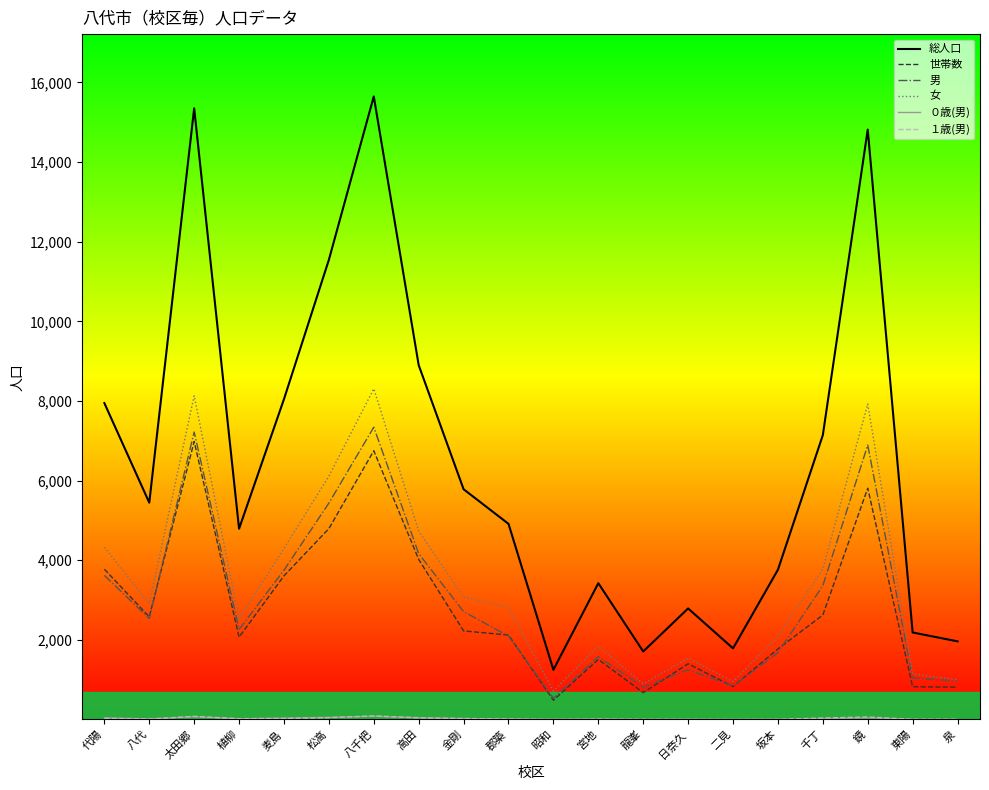

How many values in the 男 series are below 2536?

10